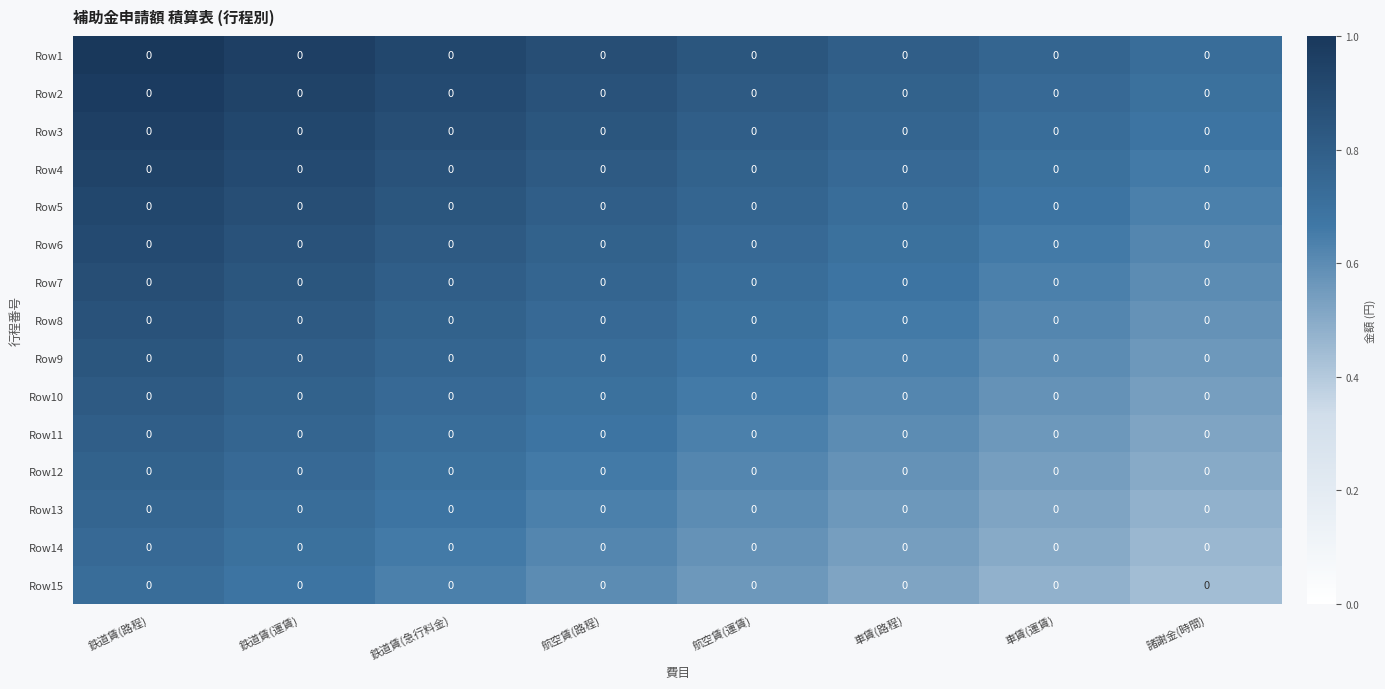

Where is Row15 nearest to the value 0?

諸謝金(時間)